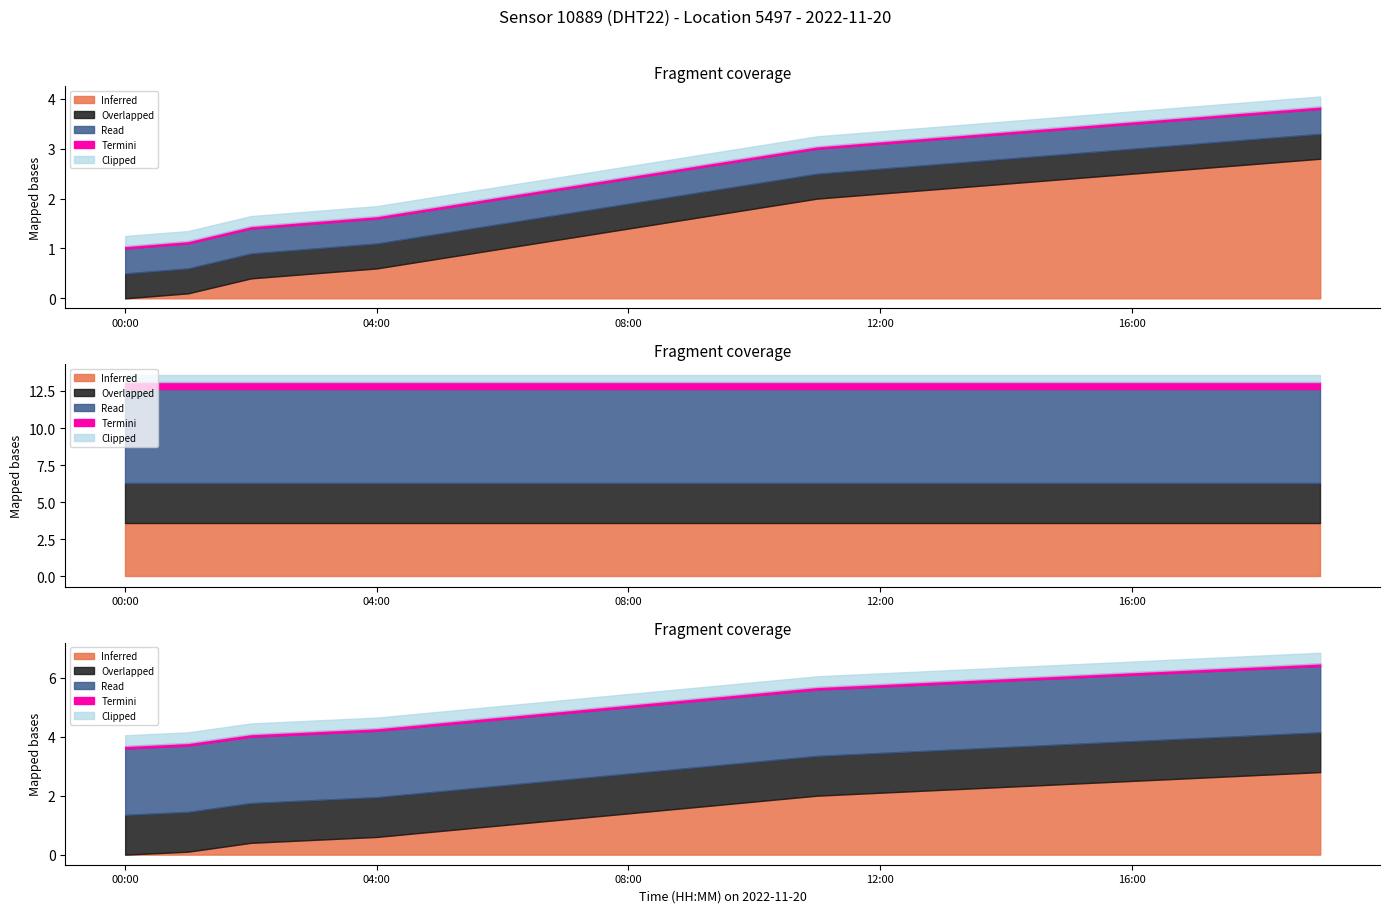

At which category is the sum across all series the highest?

19:00